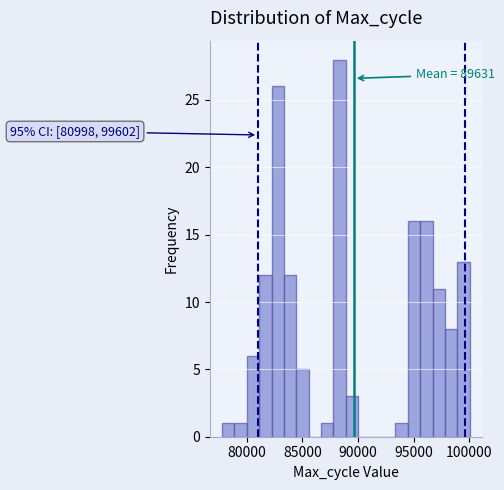

Around what value on the x-axis is the tallest bar? Give the approximate position of its centre, as read against the axis.

88500